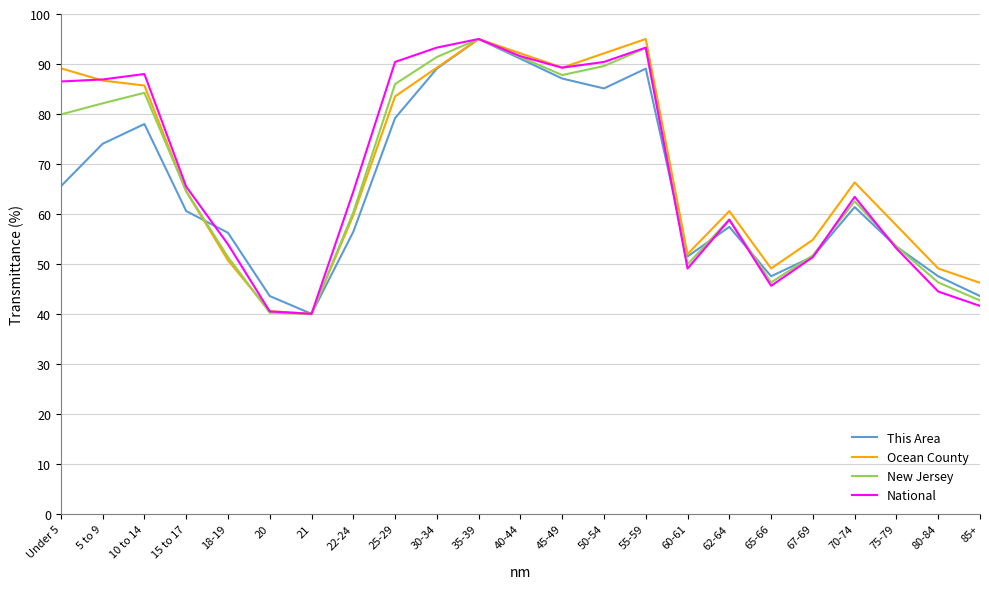

True or false: New Jersey has more than 2 interior local peaks.

True